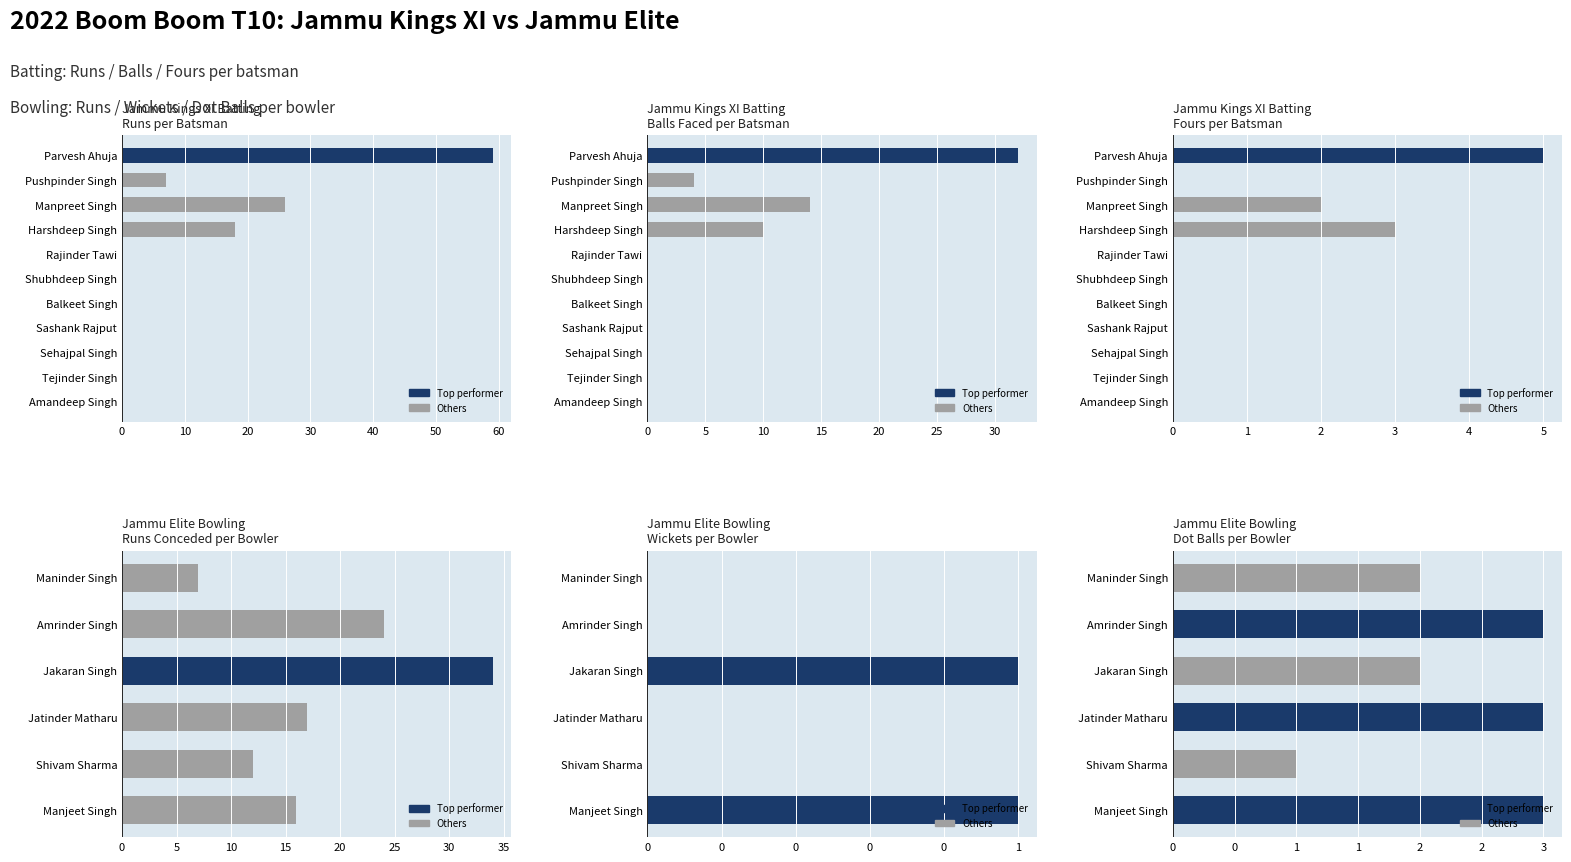

Which label corresponds to the smallest value in the chart?

Rajinder Tawi